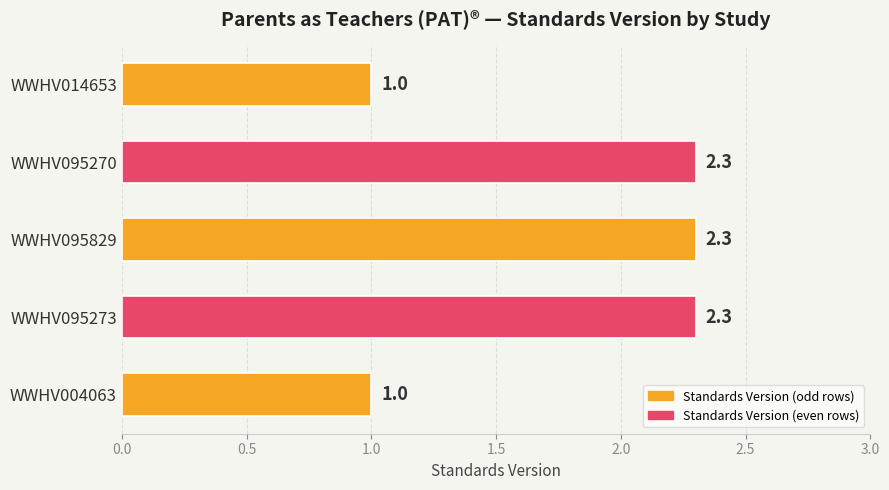

The value at WWHV095270 is 3.9. True or false?

False